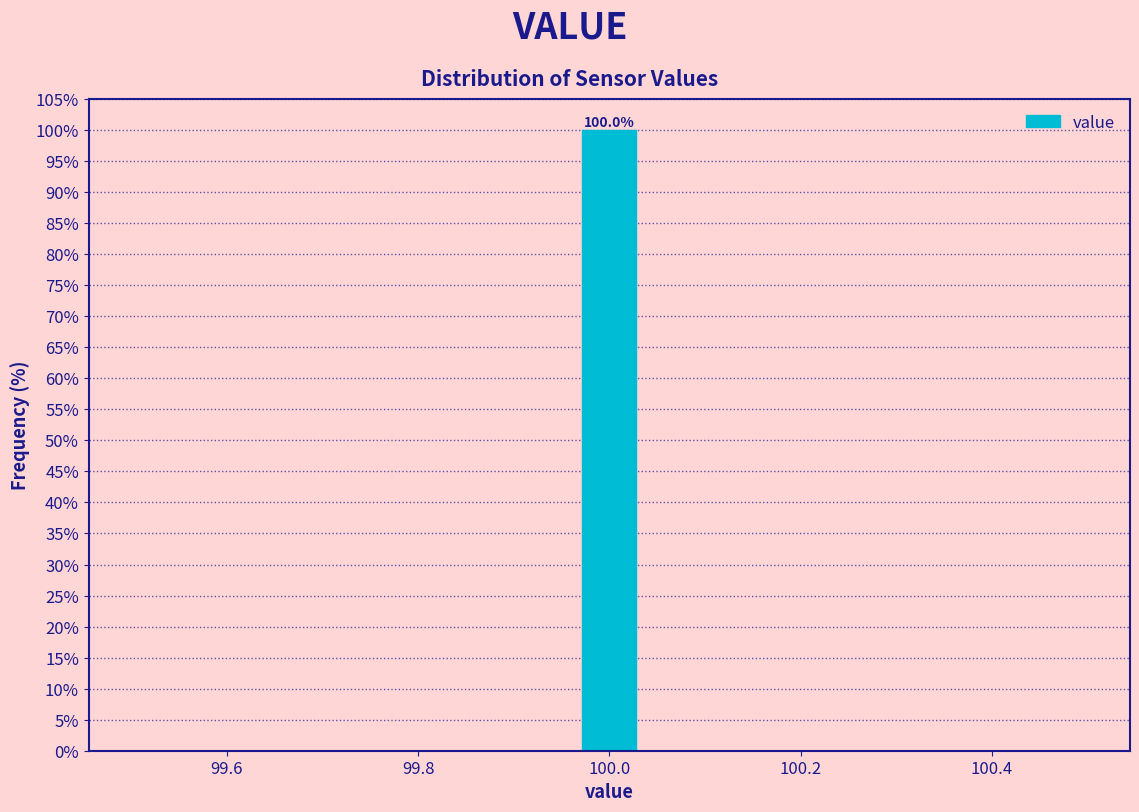

Read against the x-axis, roughly where is the centre of the tallest bar?

100.00